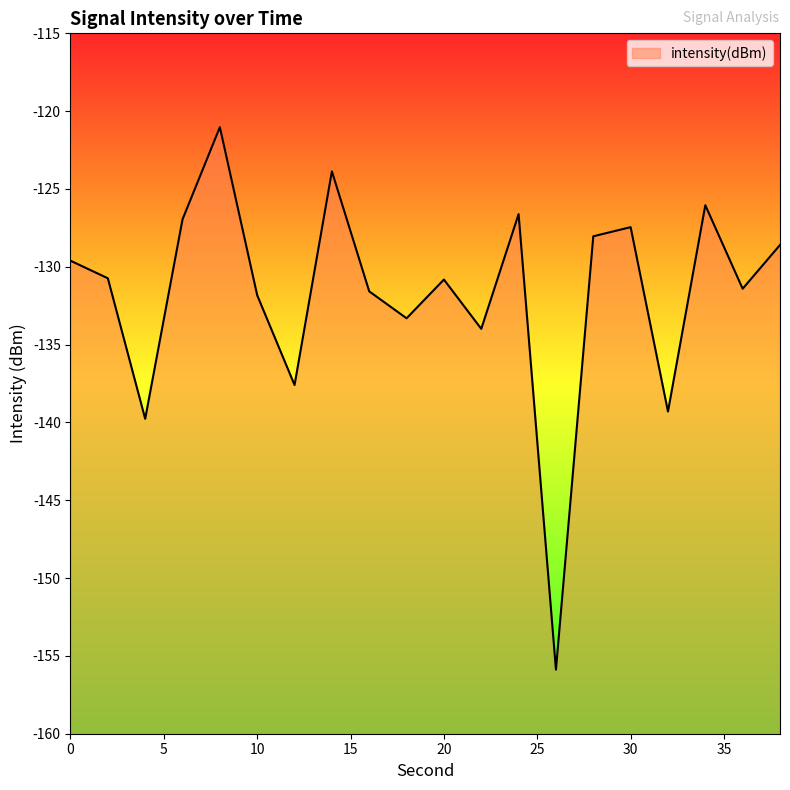

At which category does the data reach its first local peak?

8